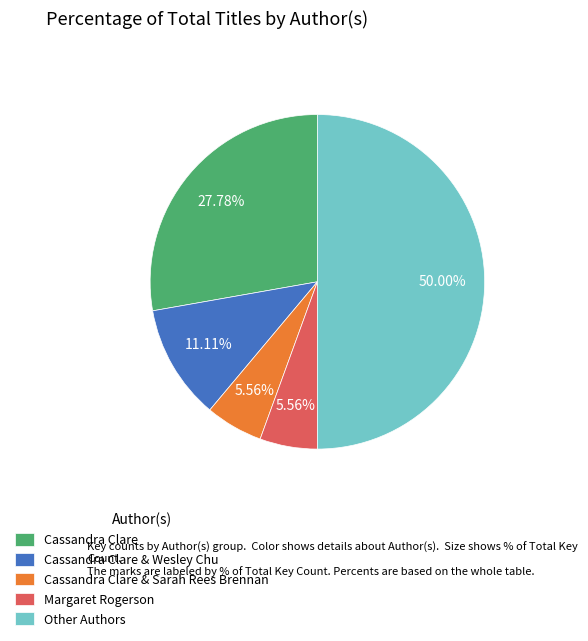

Does Cassandra Clare represent more than half of the total?

No